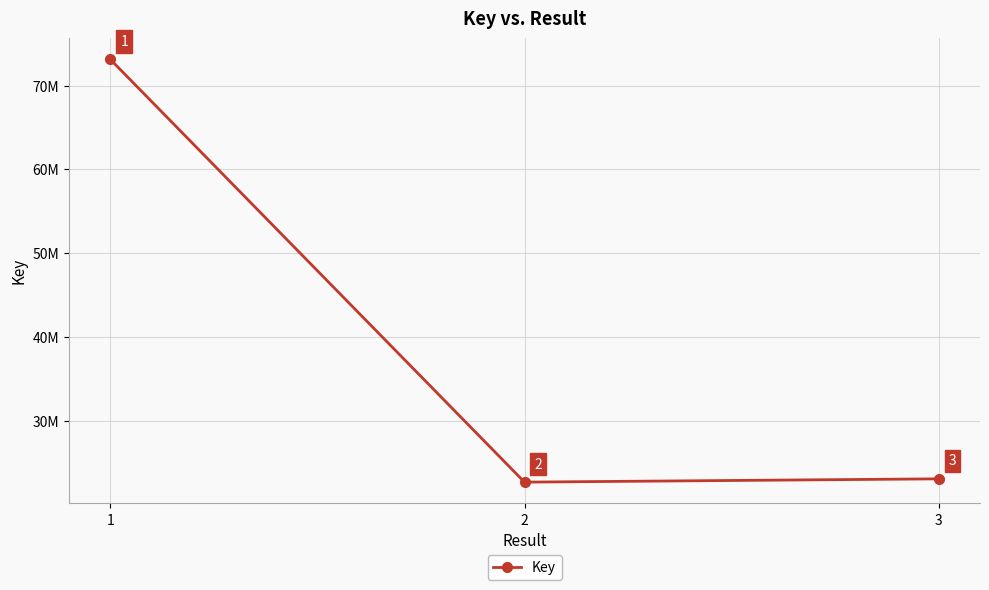

What is the value of the 1st point from the left?

73140642